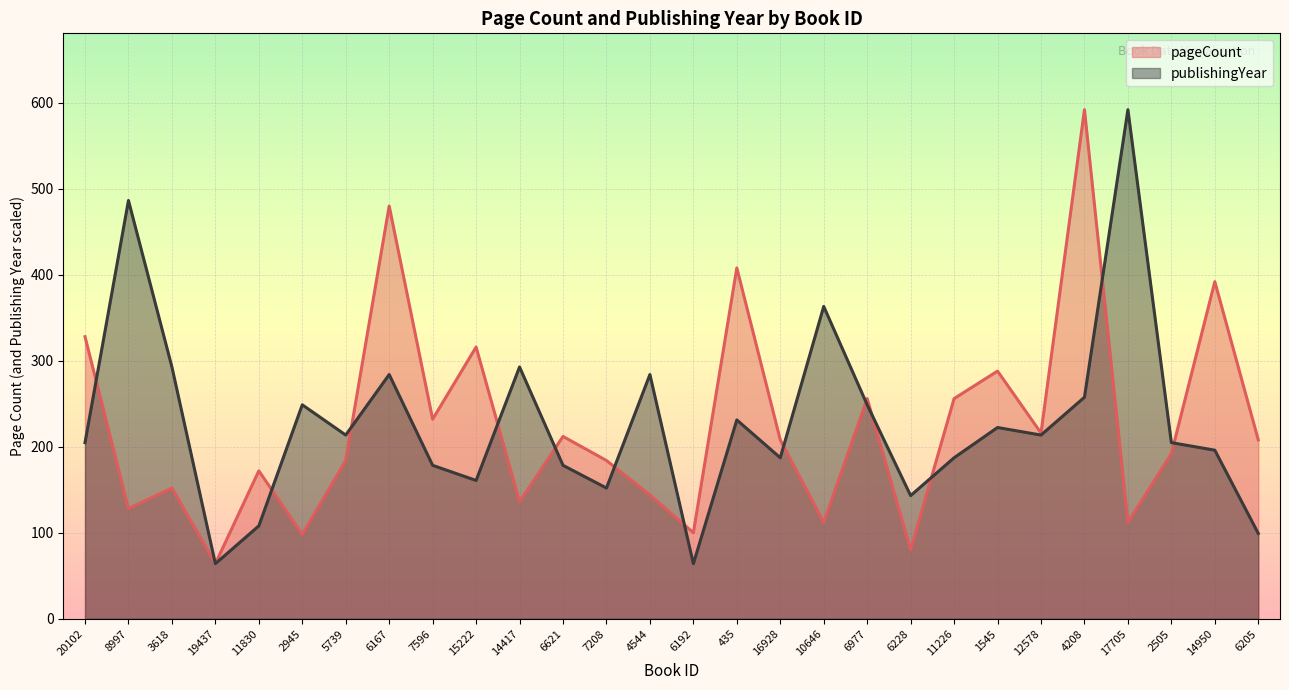

Is it true that publishingYear equals 363.2 at 10646?

True